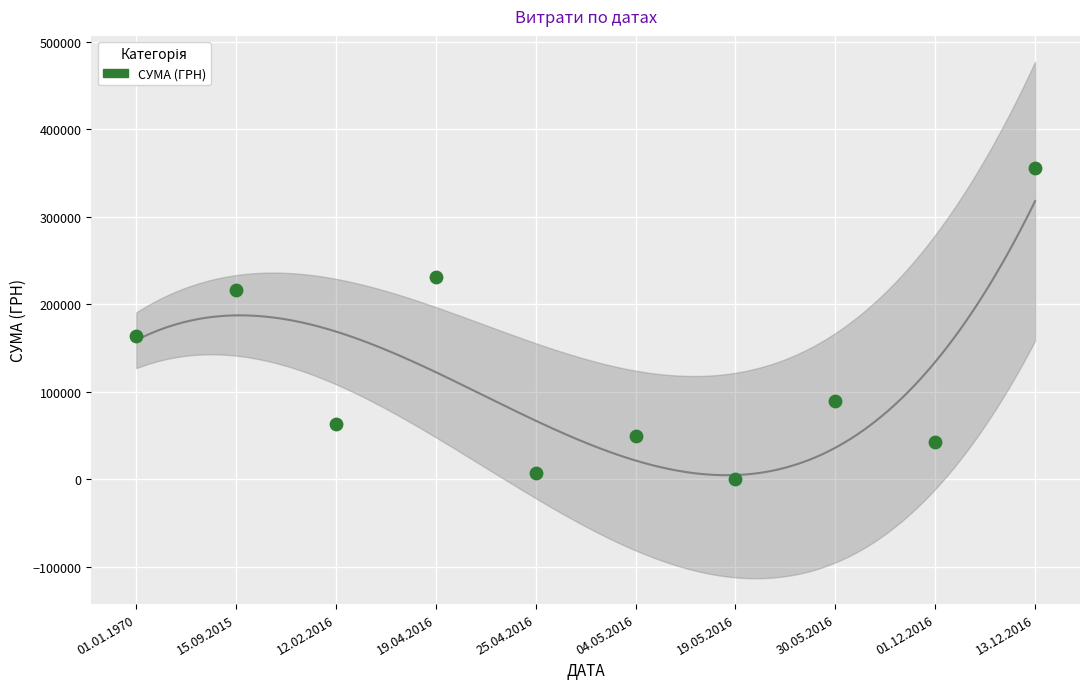

What is the range of Y values (max minus min)?

355775.5